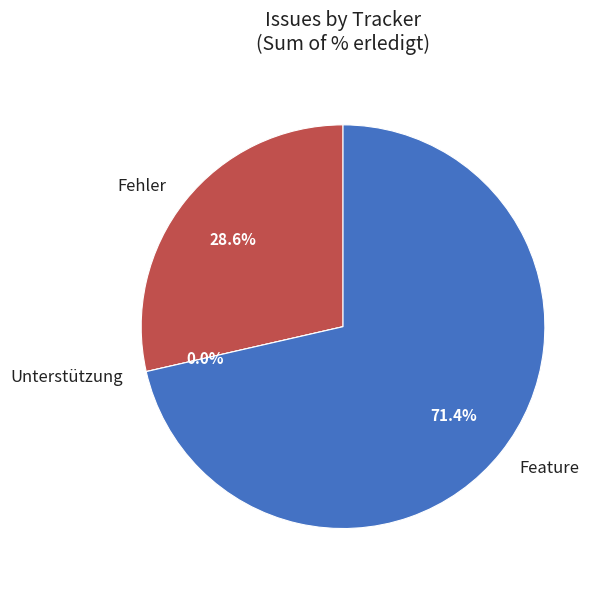

Is 116 the majority of the pie?

No